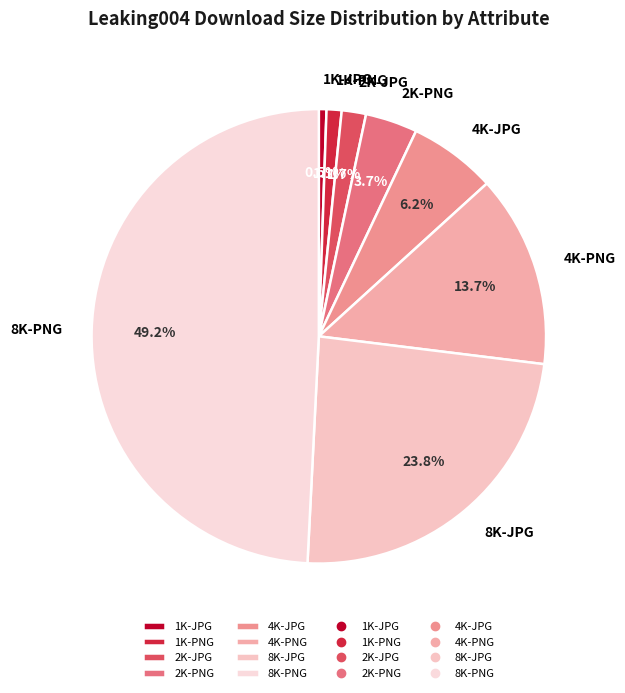

Rank the categories by value from lowest to highest.

1K-JPG, 1K-PNG, 2K-JPG, 2K-PNG, 4K-JPG, 4K-PNG, 8K-JPG, 8K-PNG